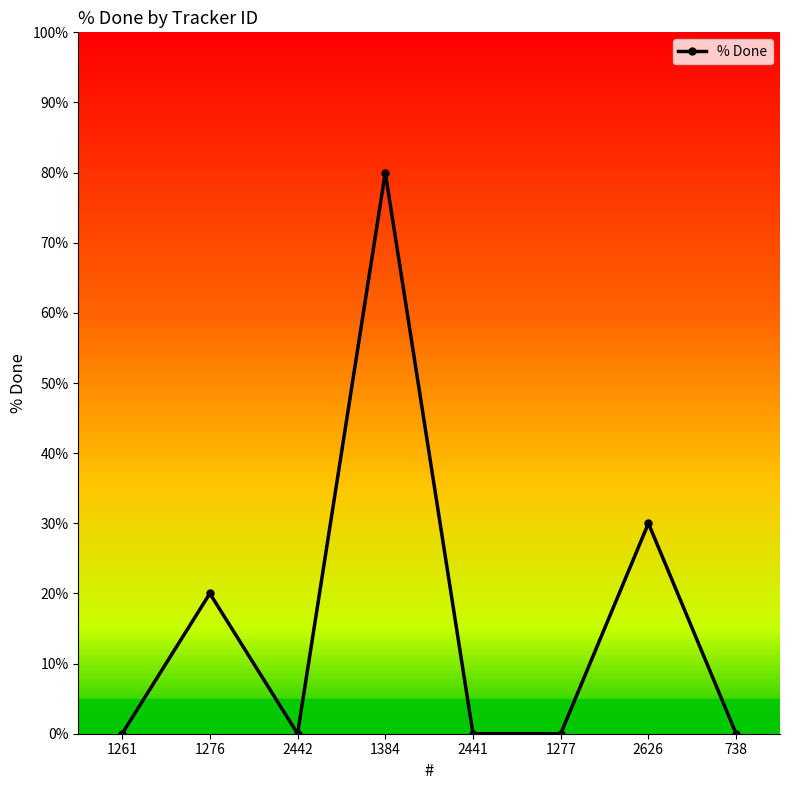

Between 2626 and 1276, which is larger?

2626